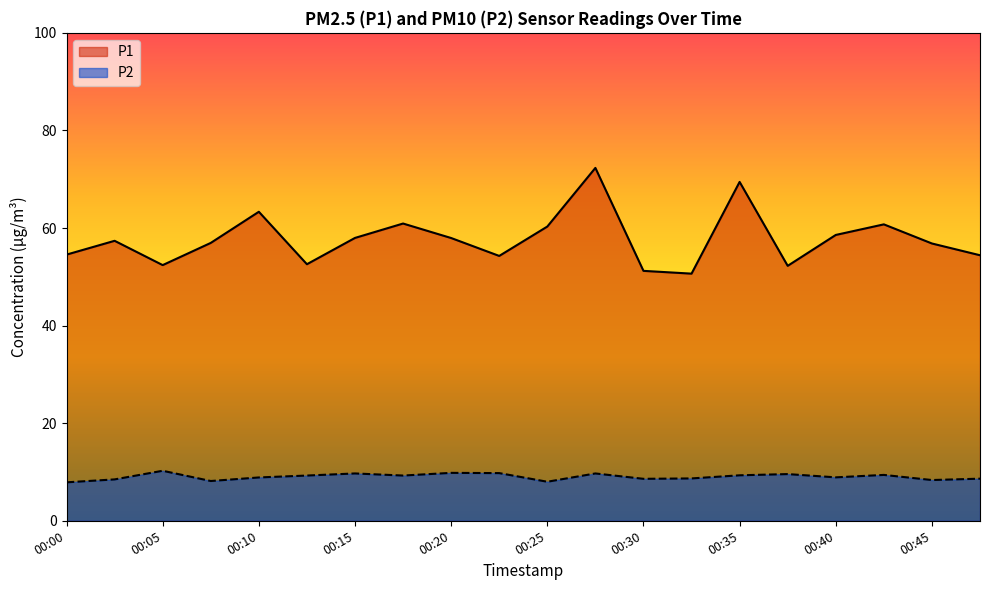

At which category is the sum across all series the highest?

00:27